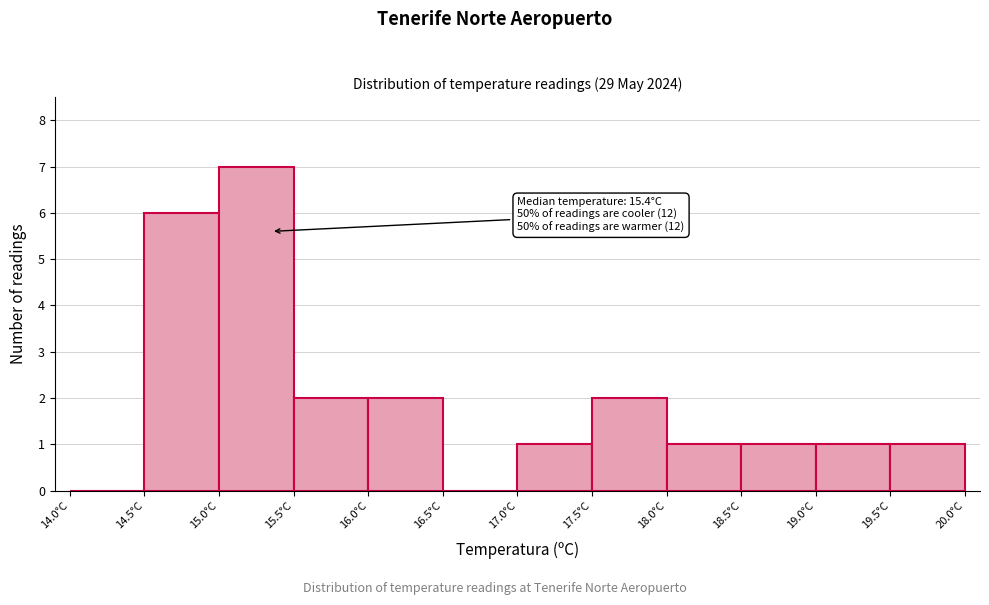

Over which range of the x-axis is the bar tallest?

15.0 to 15.5